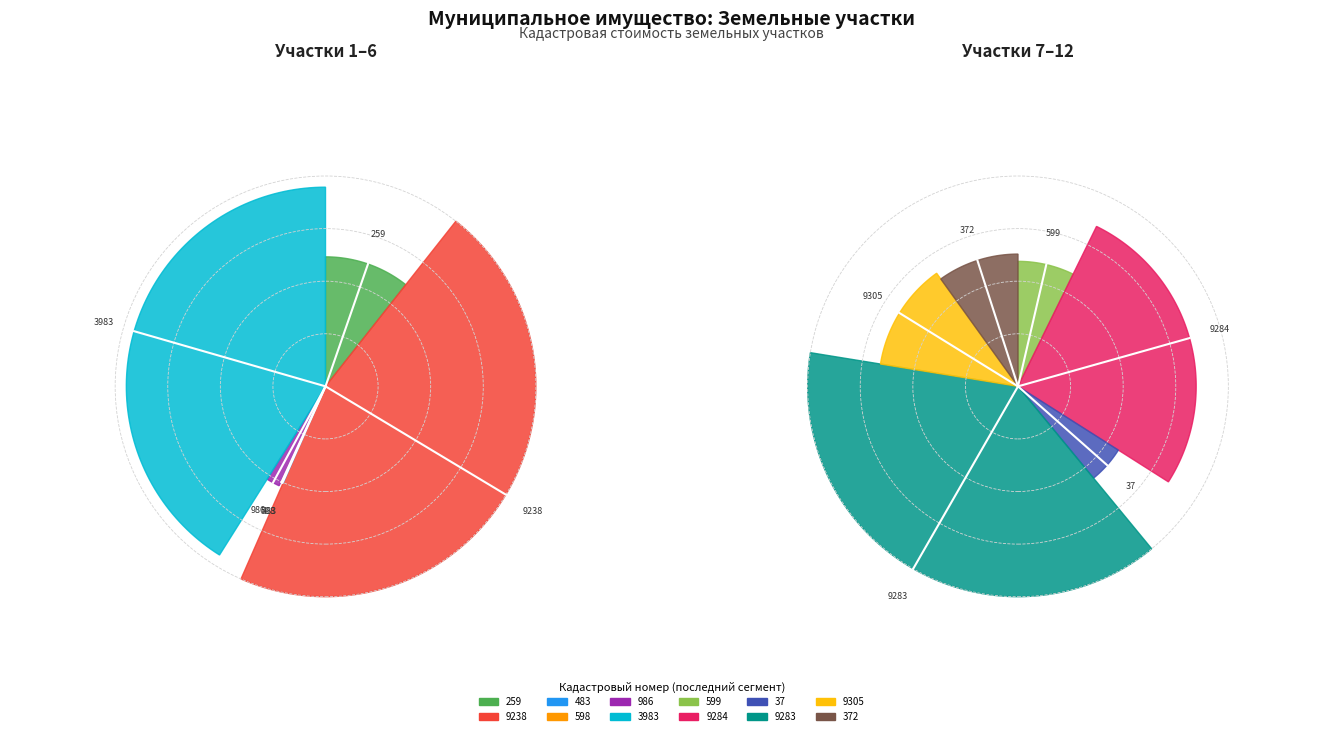

To the nearest percent, what is the difference between the 34:07::120003:986 and 34:07:120003:3983 slice percentages?

32%